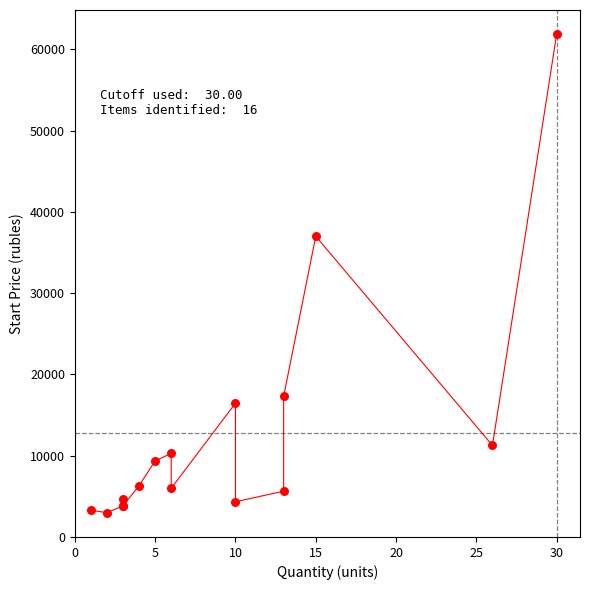

What Y value in the scatter plot is closest to 32446?

37000.1